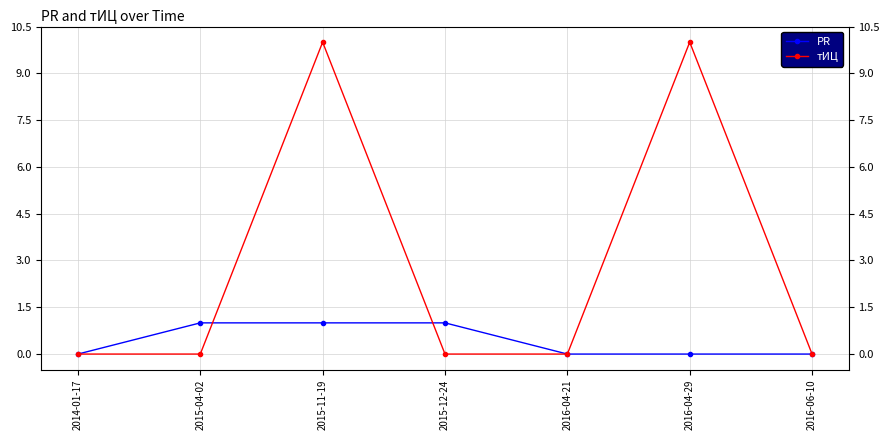

Reading right to left, transcribe all the data shown in this chart.

PR: 2016-06-10=0	2016-04-29=0	2016-04-21=0	2015-12-24=1	2015-11-19=1	2015-04-02=1	2014-01-17=0
тИЦ: 2016-06-10=0	2016-04-29=10	2016-04-21=0	2015-12-24=0	2015-11-19=10	2015-04-02=0	2014-01-17=0